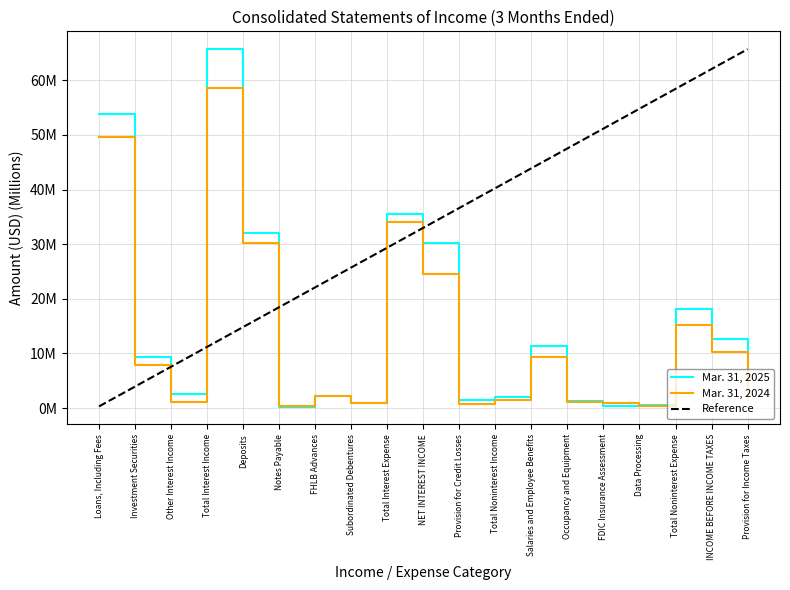

Is this an area chart (filled region under the line)?

No